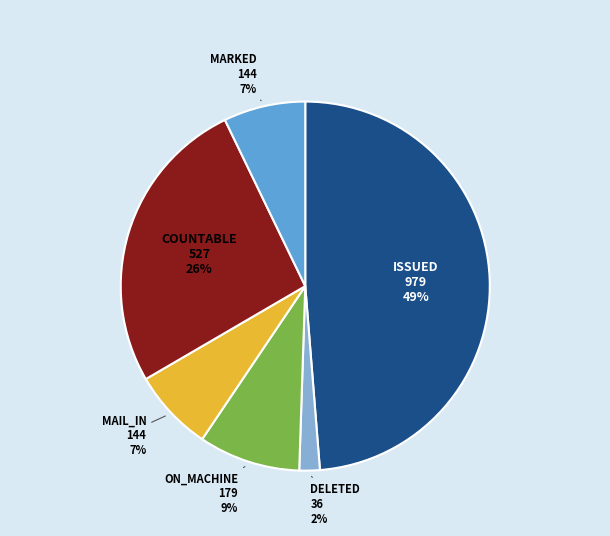

To the nearest percent, what is the difference between the largest and smallest slice percentages?

47%